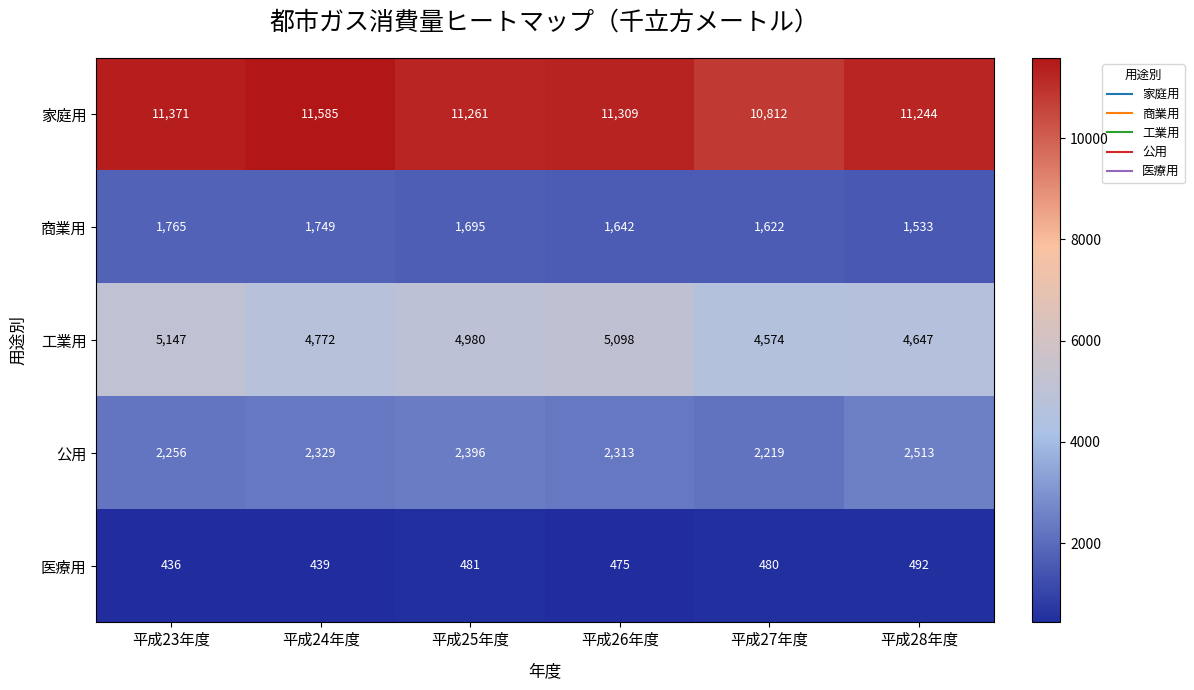

At which label does 工業用 first exceed 4980?

平成23年度